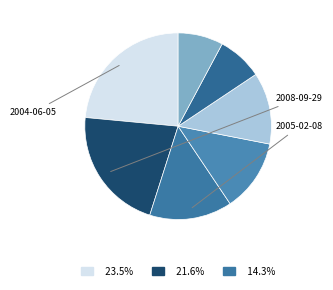

Count the number of slices in the pie.

7